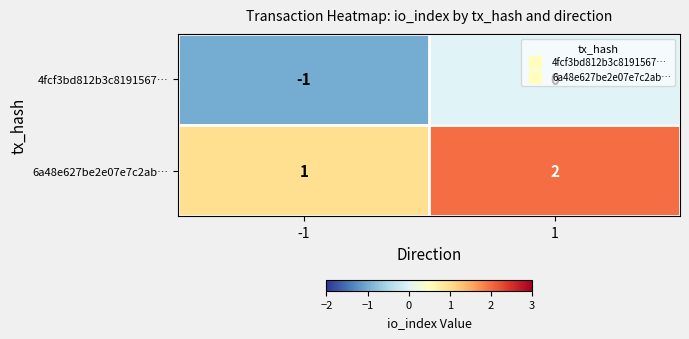

What is the maximum value shown in the chart?

2